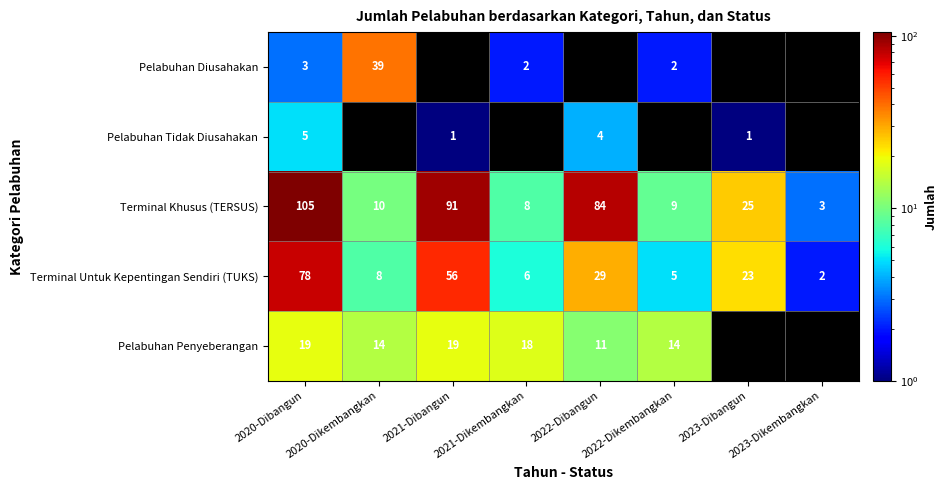

List the labels in order of Terminal Untuk Kepentingan Sendiri (TUKS) value, smallest first.

2023-Dikembangkan, 2022-Dikembangkan, 2021-Dikembangkan, 2020-Dikembangkan, 2023-Dibangun, 2022-Dibangun, 2021-Dibangun, 2020-Dibangun